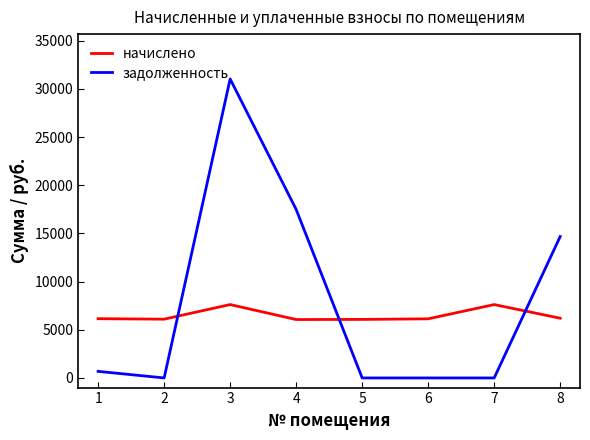

Where does the начислено series first go above 6147?

1